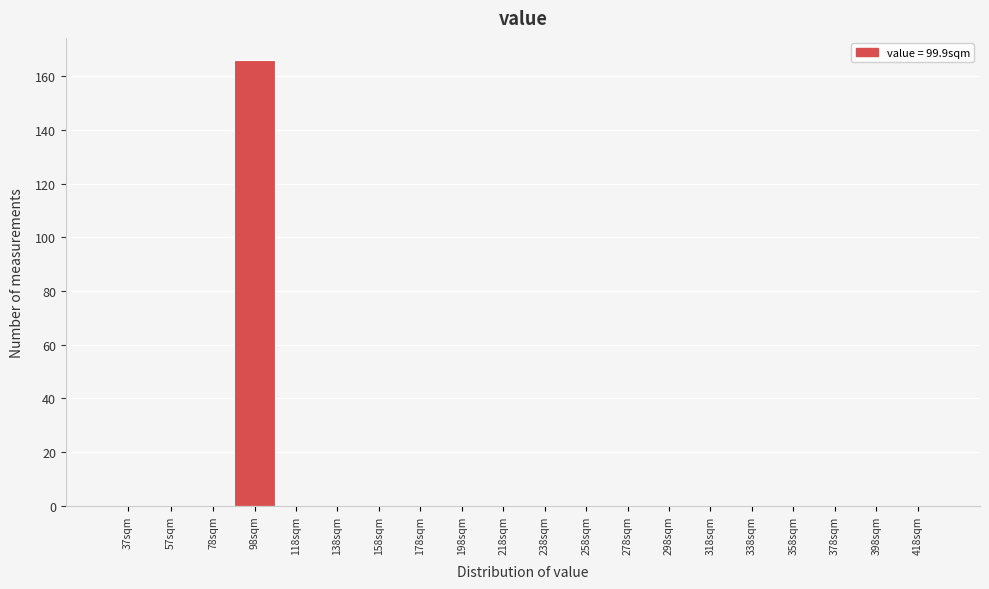

Reading left to right, transcribe all the data shown in this chart.

37sqm=0	57sqm=0	78sqm=0	98sqm=166	118sqm=0	138sqm=0	158sqm=0	178sqm=0	198sqm=0	218sqm=0	238sqm=0	258sqm=0	278sqm=0	298sqm=0	318sqm=0	338sqm=0	358sqm=0	378sqm=0	398sqm=0	418sqm=0